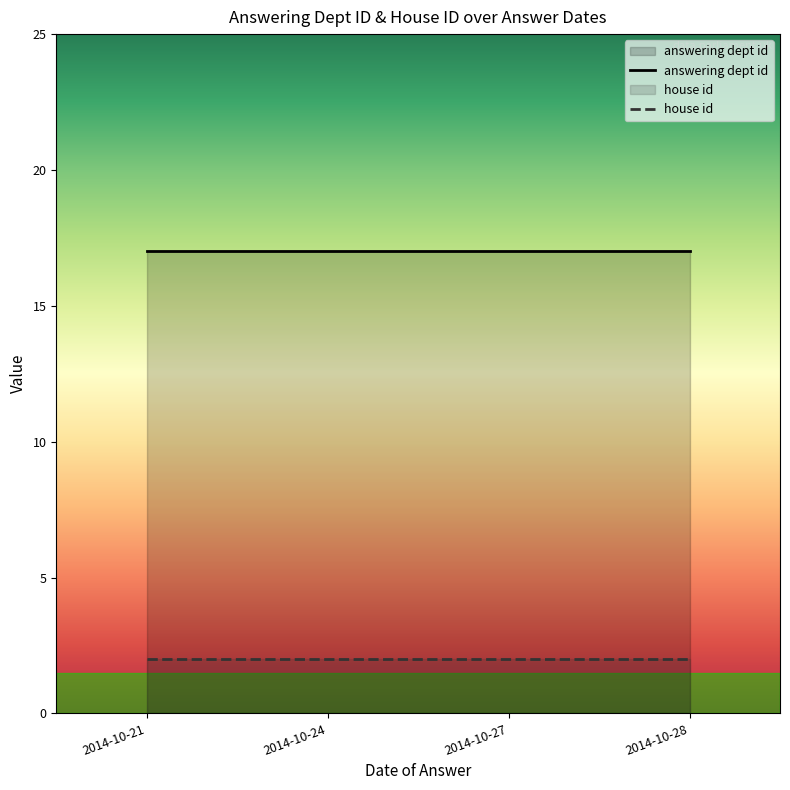

What is the spread (max minus min) of values at 2014-10-27?

15